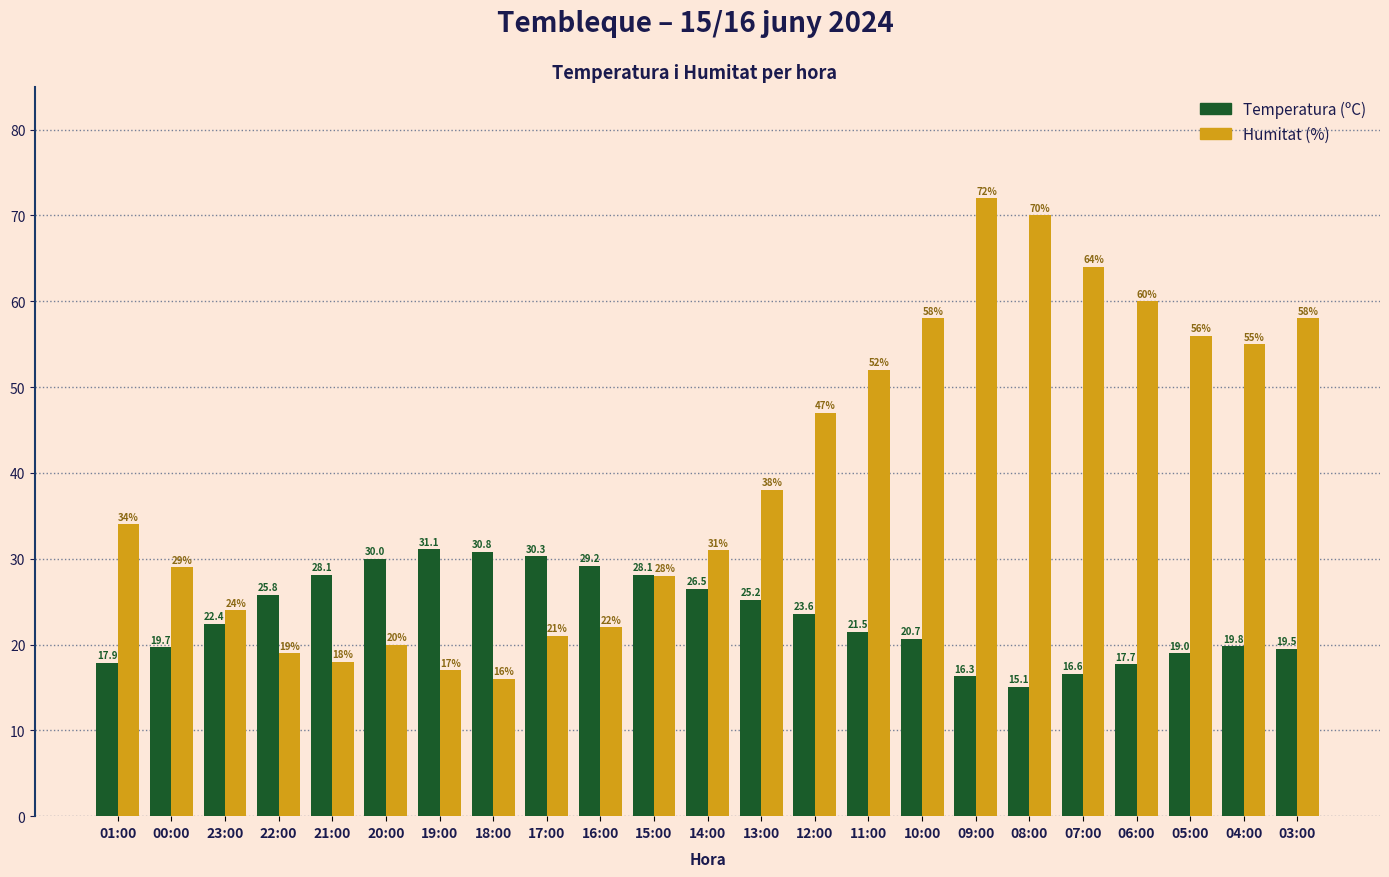

What is the sum of the Temperatura (ºC) values at 18:00 and 12:00?

54.4